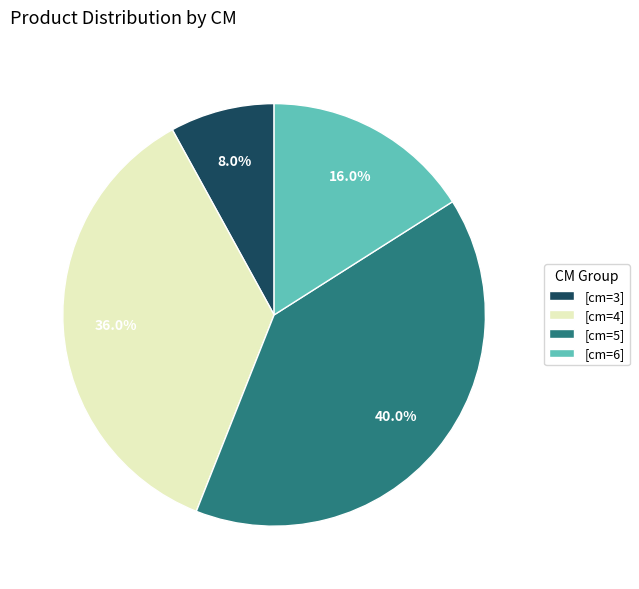

Which category has the smallest portion of the pie?

[cm=3]